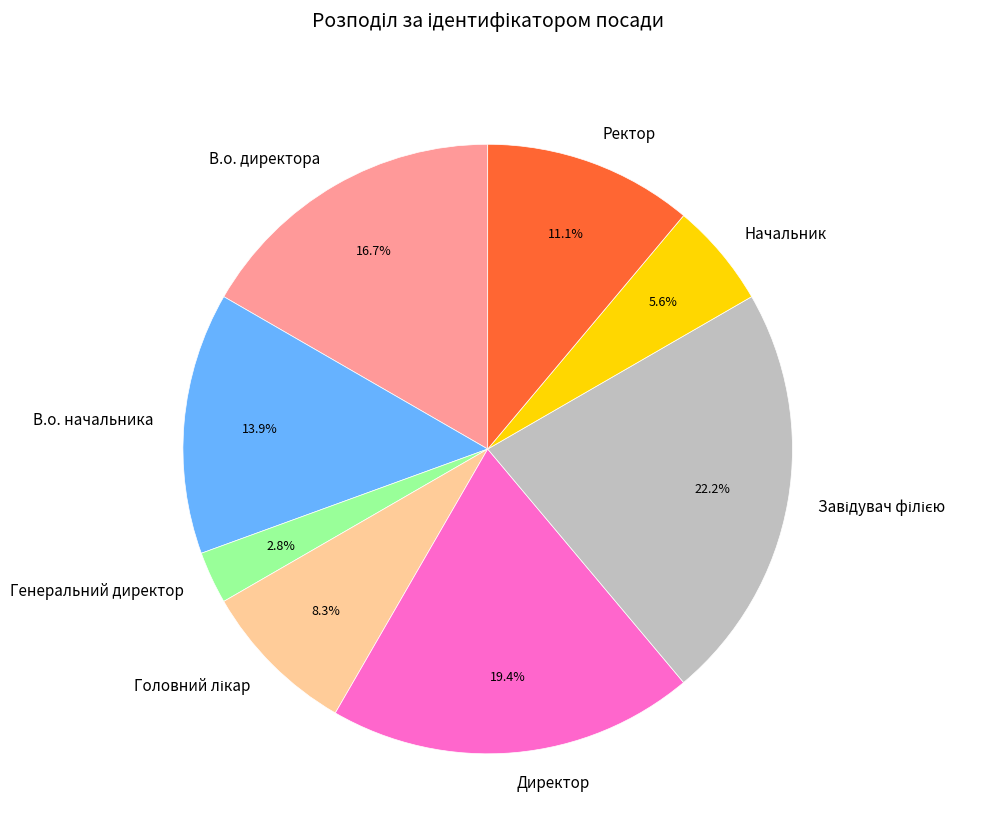

Approximately how many times larger is the value at Ректор compared to Начальник?

2.0